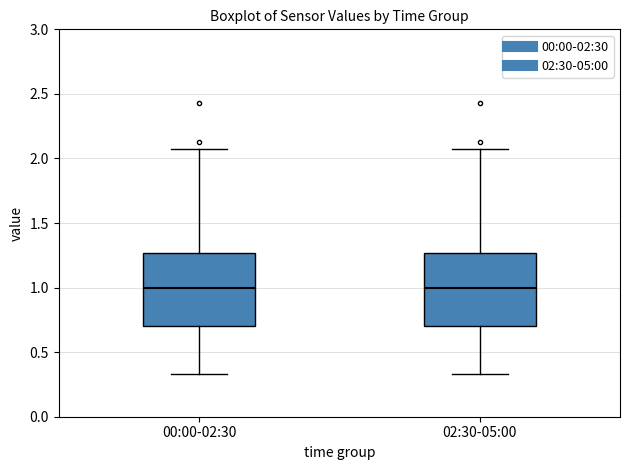

Reading left to right, read every box against the y-axis: the position of its median line, the range the box covers, and the ends of its whiskers. The values are not printed on the chart, so give them approximately, as read against the axis.

00:00-02:30: median 1.00, box 0.70 to 1.25, whiskers 0.35 to 2.05
02:30-05:00: median 1.00, box 0.70 to 1.25, whiskers 0.35 to 2.05